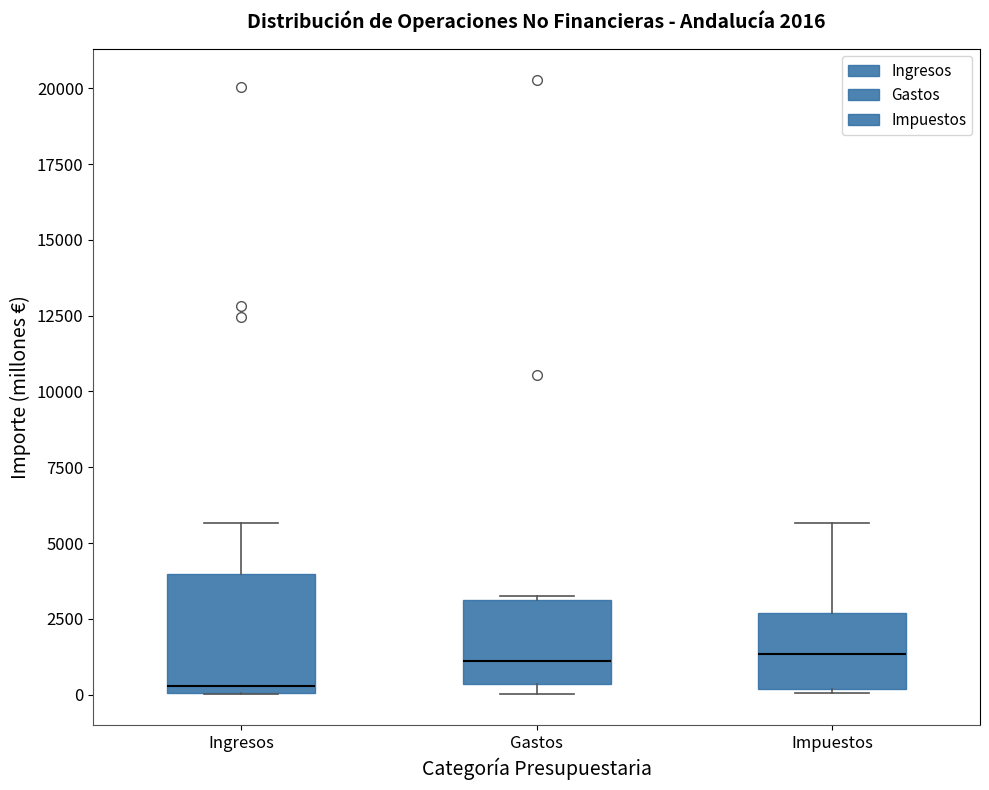

Which box is the tallest, from its lower edge to its upper edge?

Ingresos